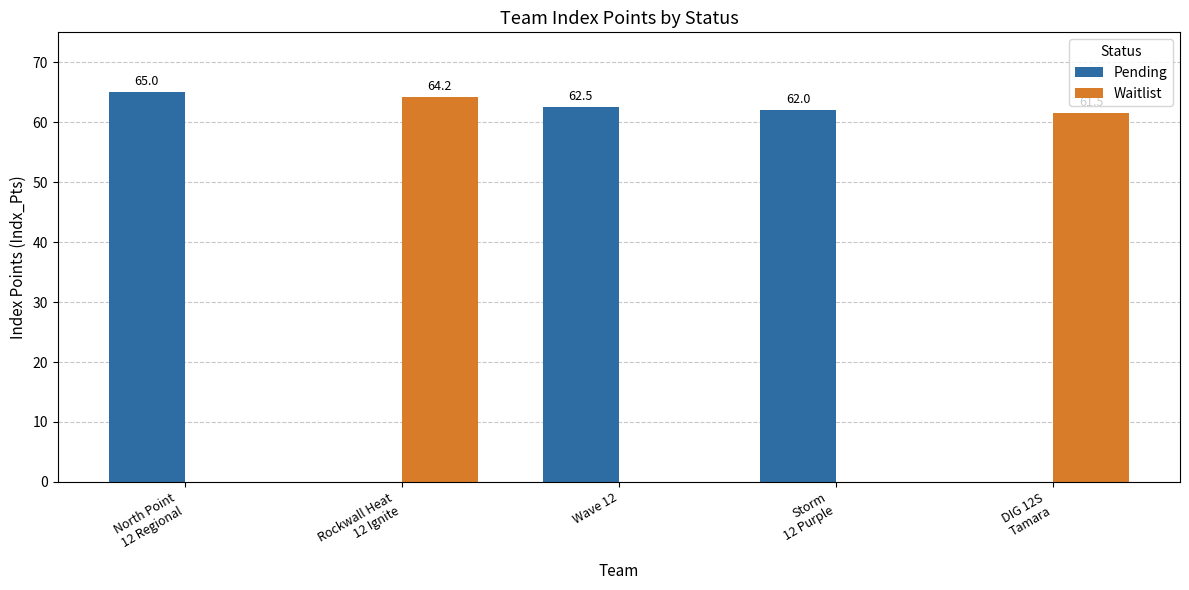

Reading left to right, list all the values displayed in this chart.

Pending: 65.0	0.0	62.5	62.0	0.0
Waitlist: 0.0	64.2	0.0	0.0	61.5